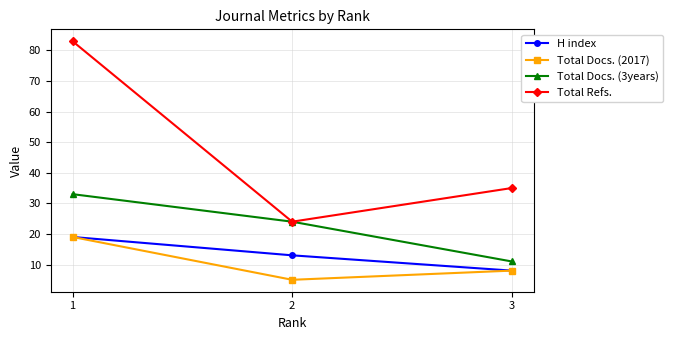

What is the minimum value shown in the chart?

5